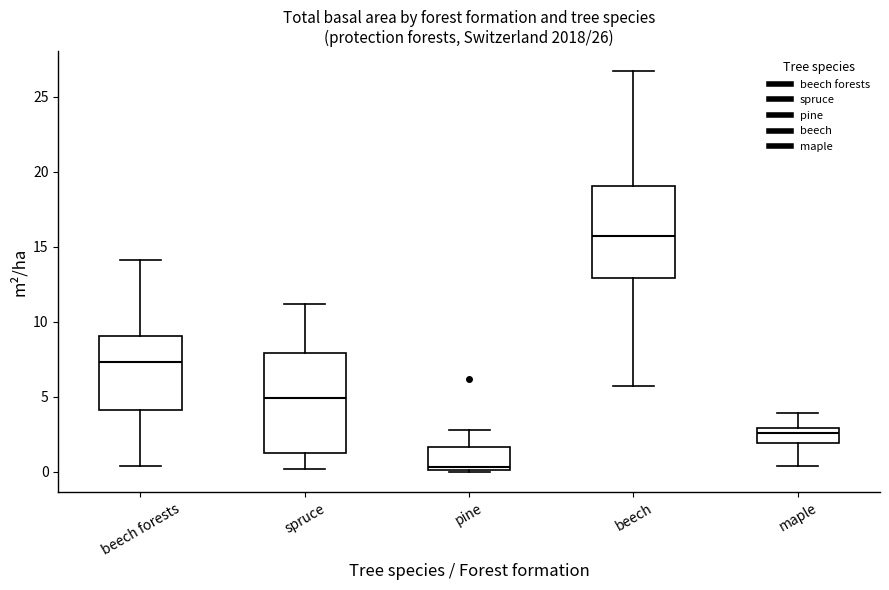

Which box has the lowest median line?

pine